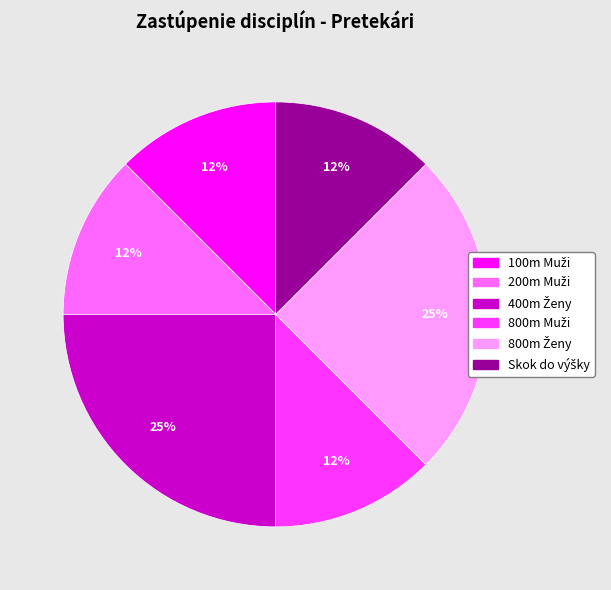

To the nearest percent, what is the average slice percentage?

17%